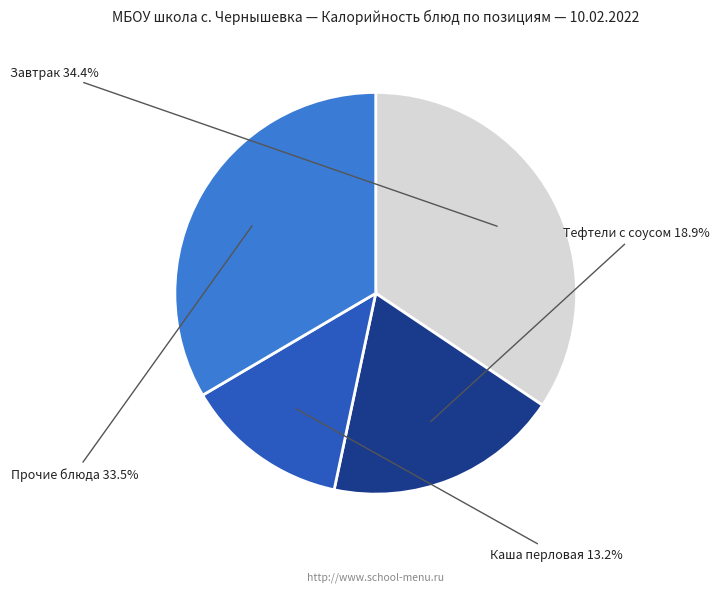

Is there a majority slice in this chart?

No